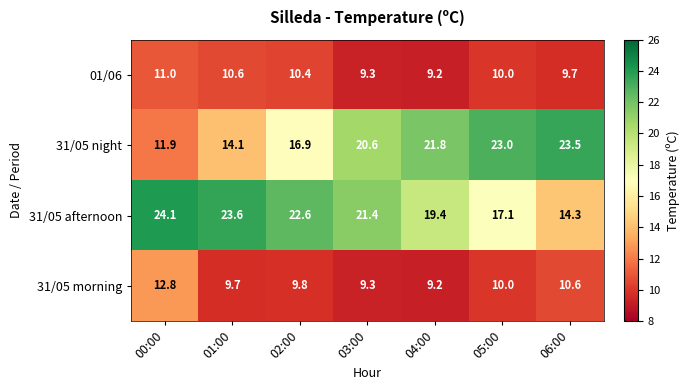

What is the minimum value for 01/06?

9.2